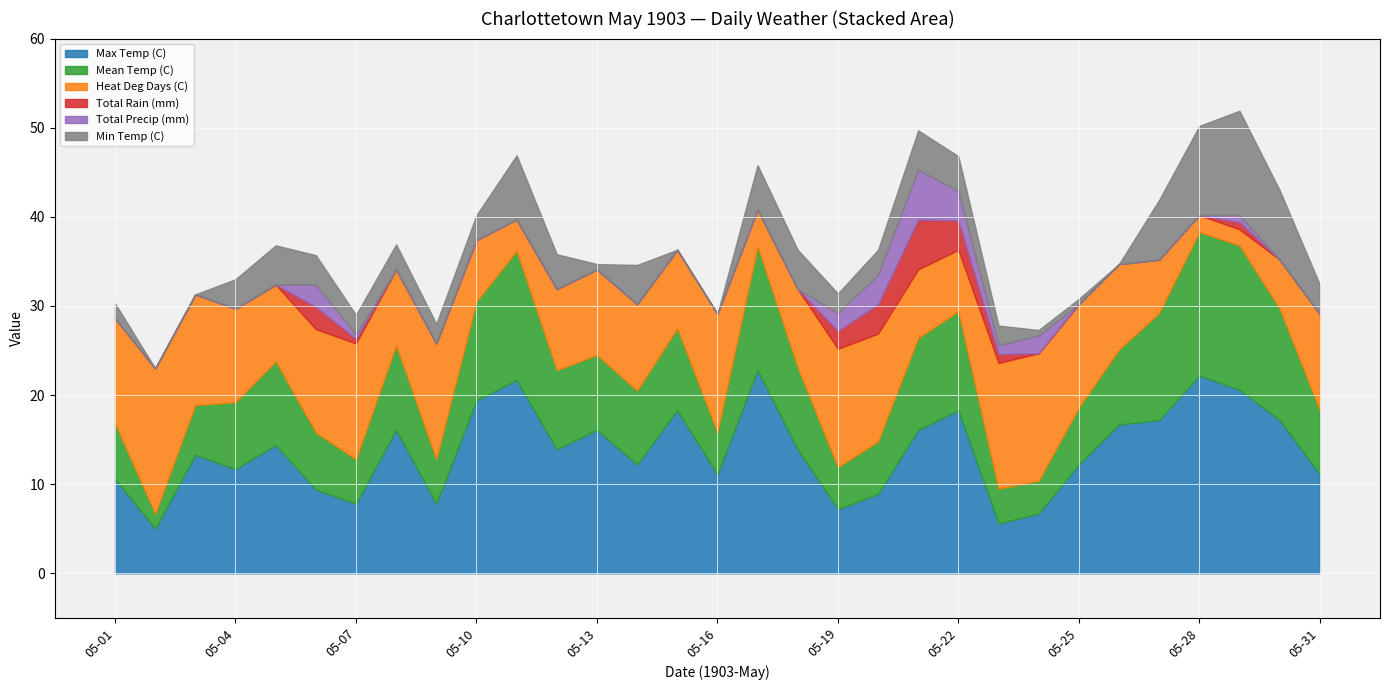

Is it true that Heat Deg Days (C) equals 5.7 at 05-05?

False